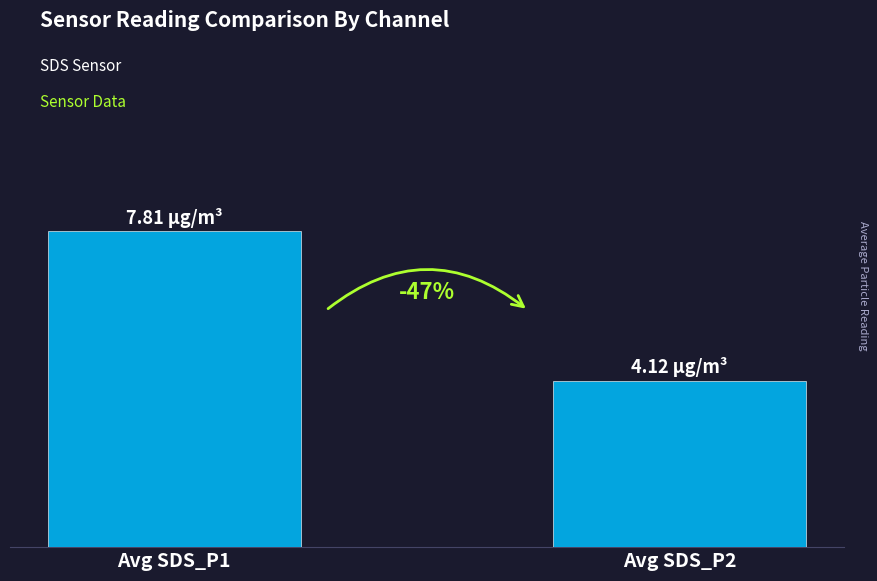

True or false: the data shows 12.1 at Avg SDS_P1.

False